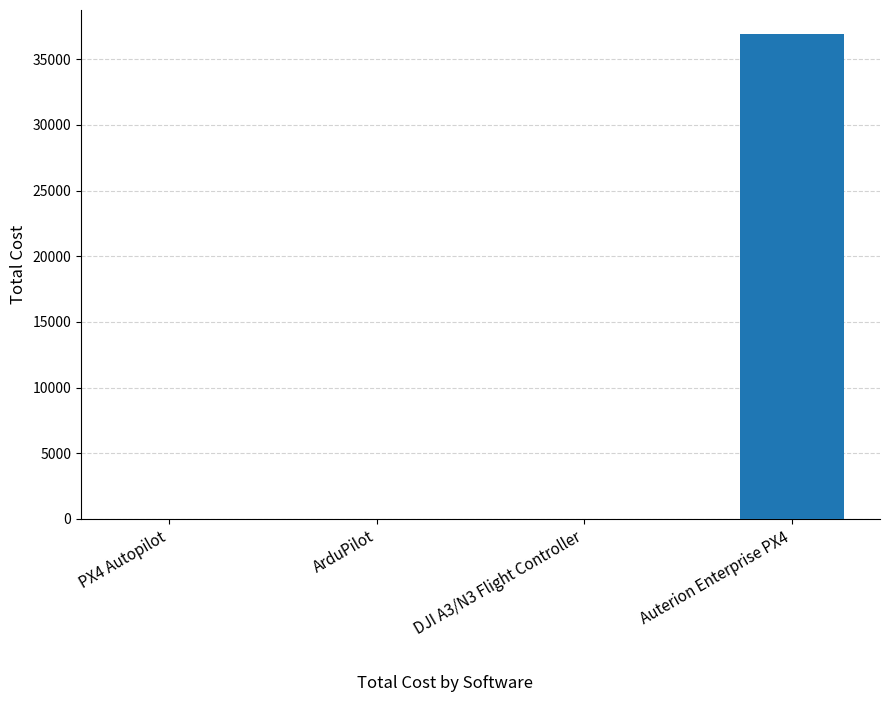

What is the average value?

9226.9